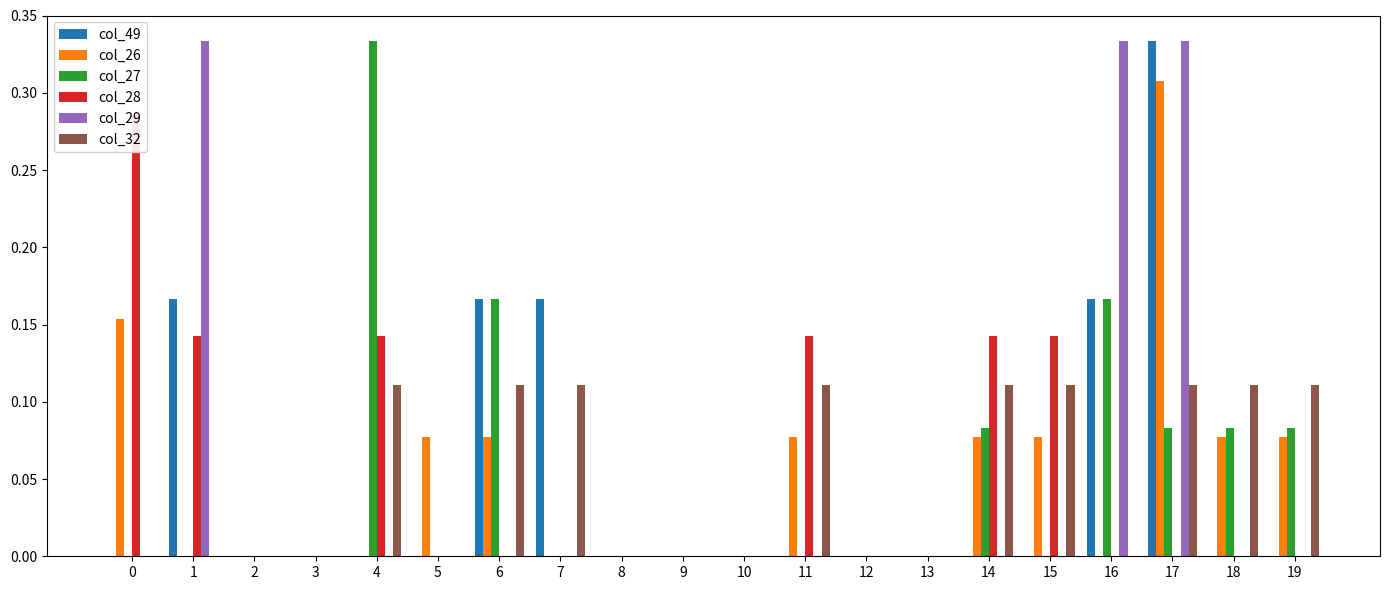

Which has a higher value, 14 or 17?

17